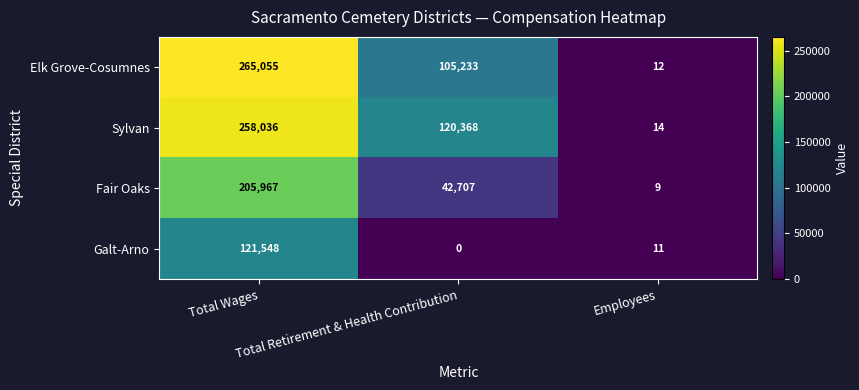

Which series has the largest range (max minus min)?

Elk Grove-Cosumnes